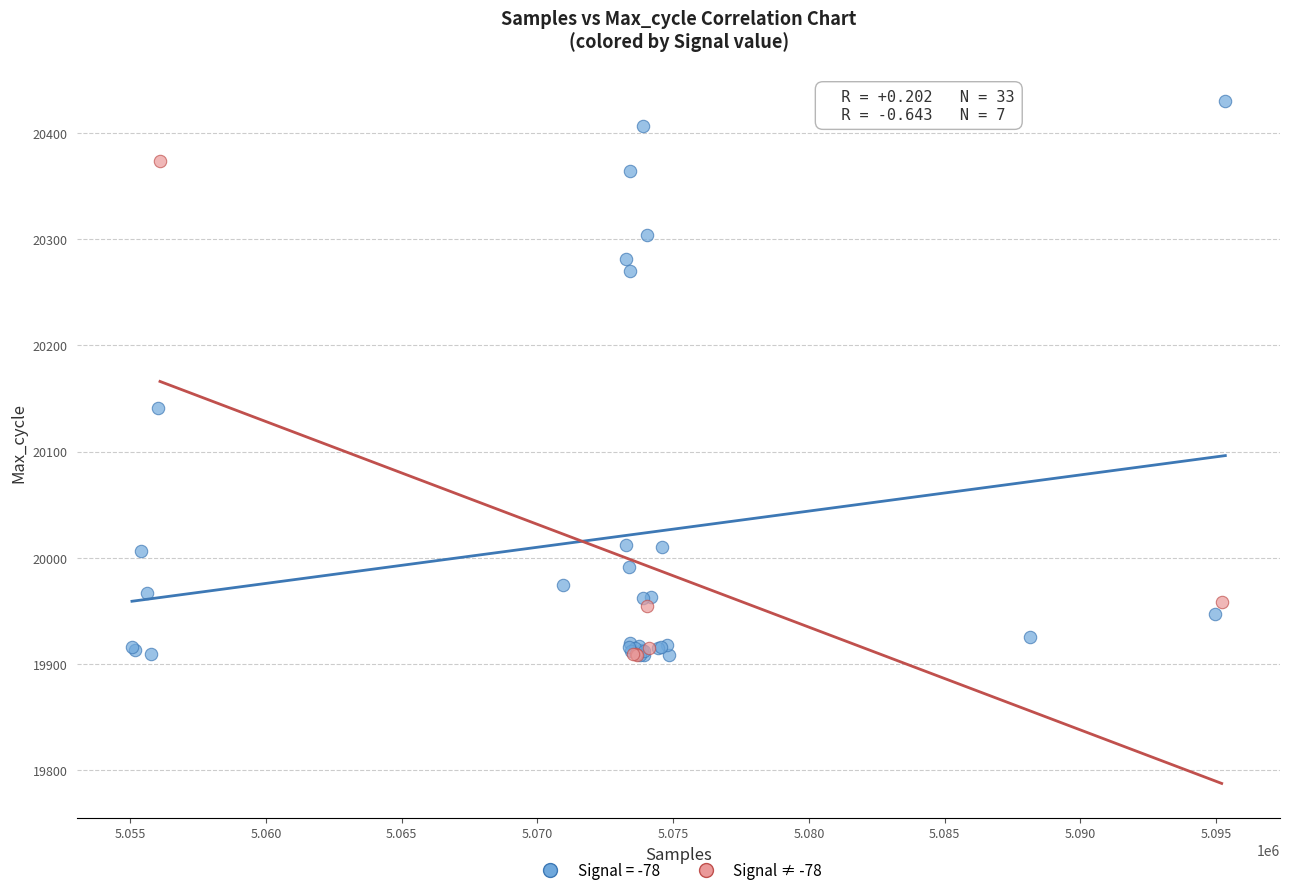

Which series has the largest Y range (max minus min)?

Signal = -78